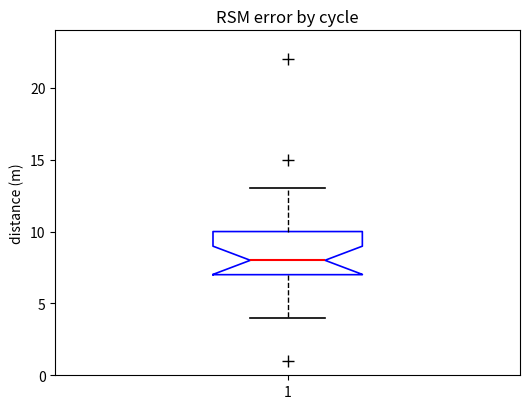

Transcribe this box plot: give where the median line is, the range the box spans, and where the two whiskers end, as read against the y-axis. The values are not printed on the chart, so give them approximately, as read against the axis.

median 8, box 7 to 10, whiskers 4 to 13